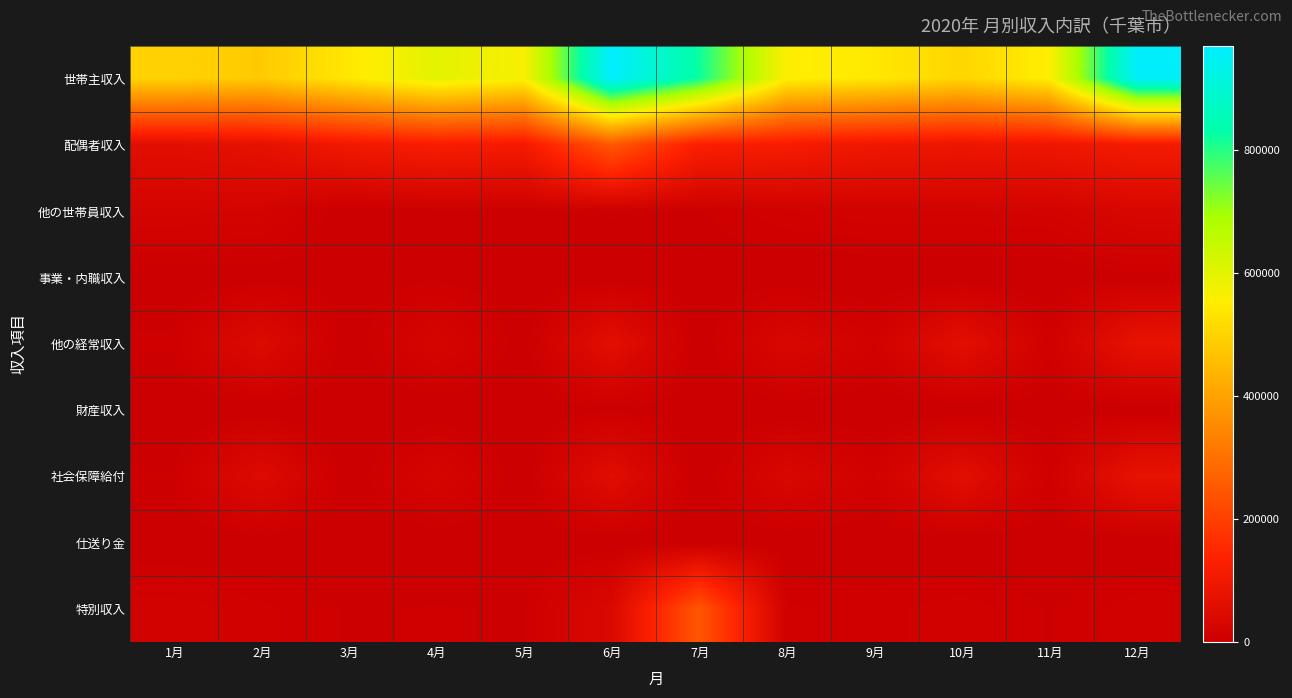

Between 6月 and 11月, which series saw the biggest shift?

世帯主収入